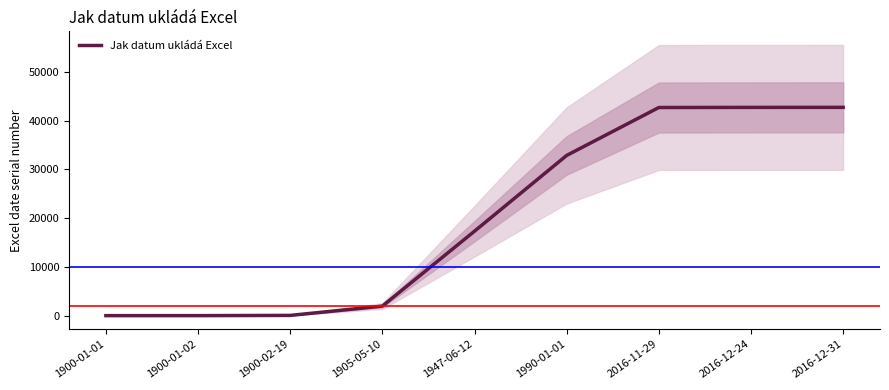

What position from the right is 1900-01-01?

9